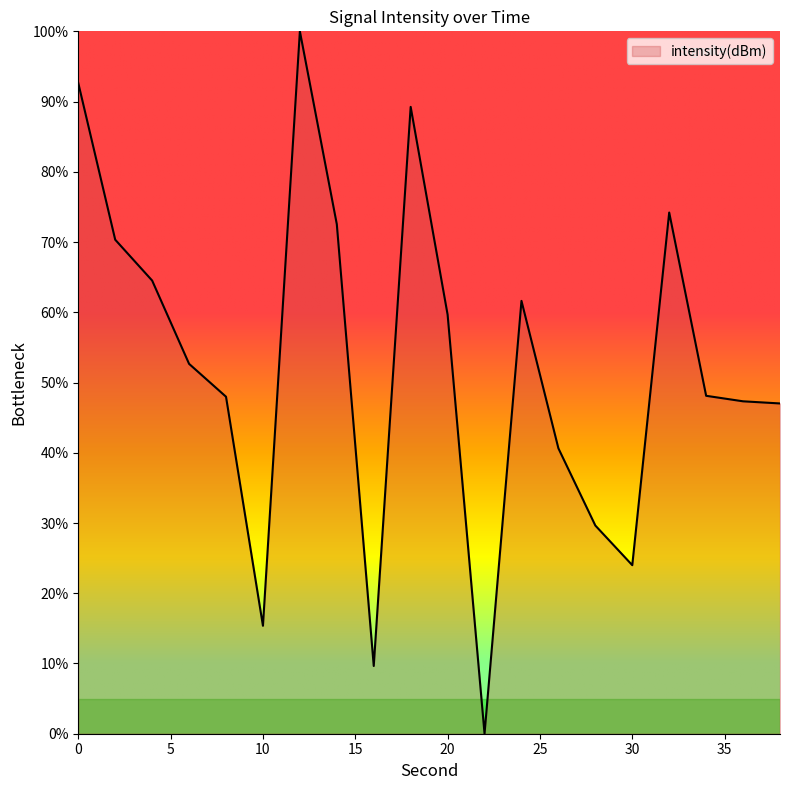

What is the difference between the maximum and minimum values?

100.0